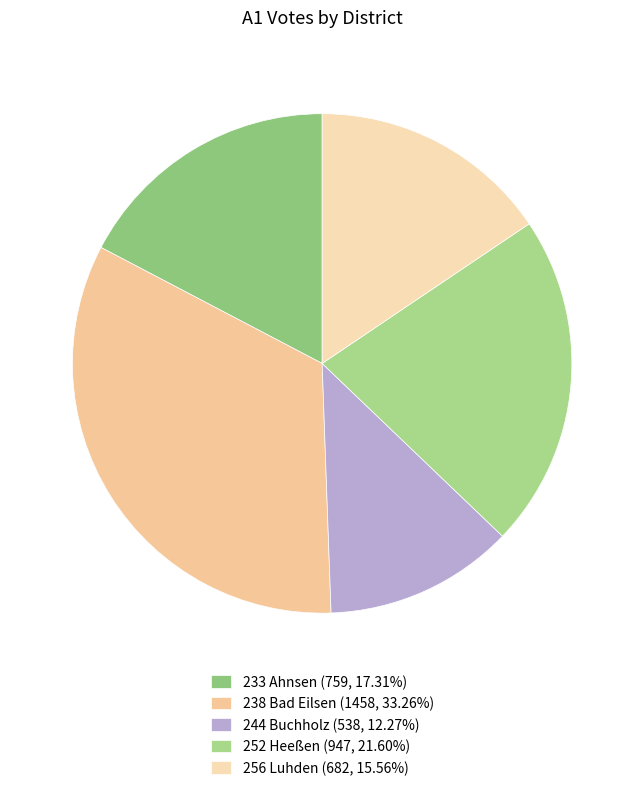

To the nearest percent, what percentage of the pie is 244 Buchholz?

12%